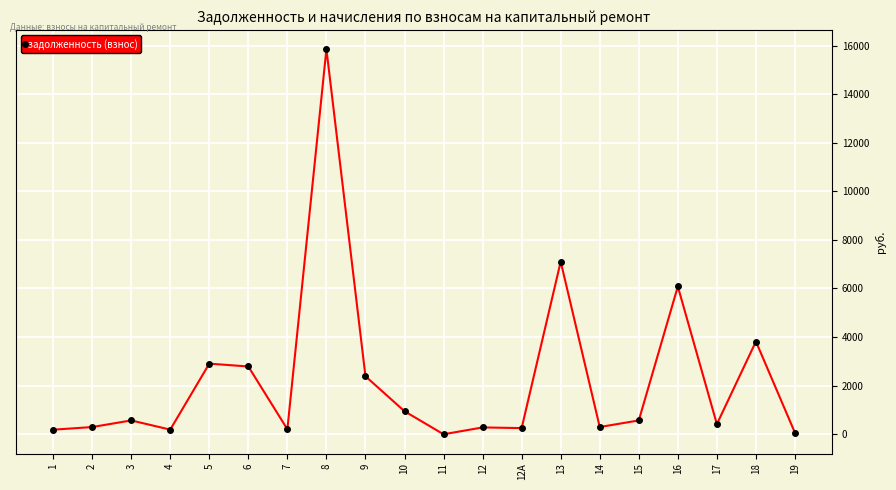

Which label corresponds to the largest value in the chart?

8